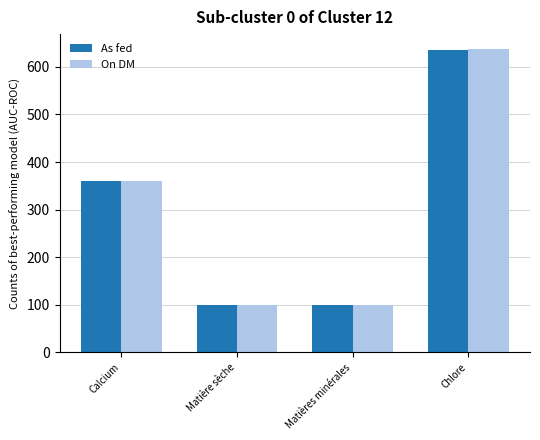

Reading left to right, list all the values displayed in this chart.

As fed: 360.0	99.9	99.9	636.0
On DM: 360.0	100.0	100.0	637.0